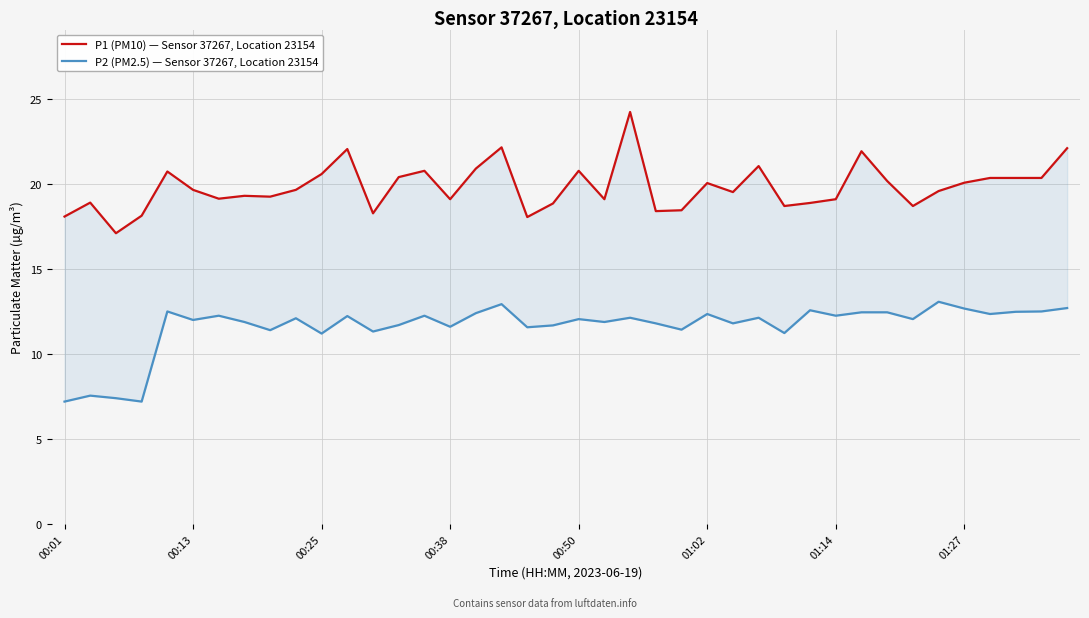

Count the number of categories in the chart.

40